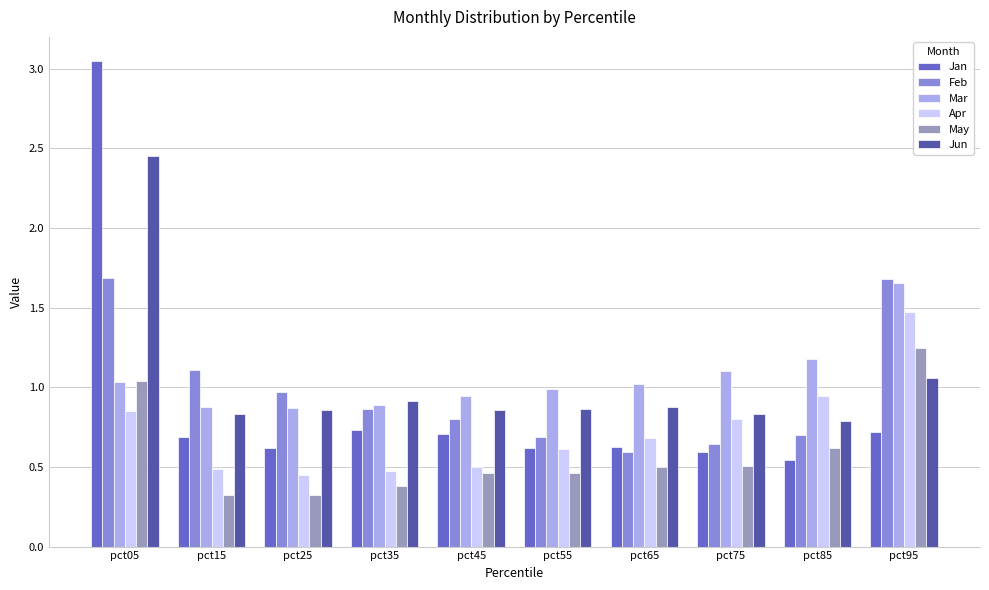

Which label corresponds to the largest value in the chart?

pct05